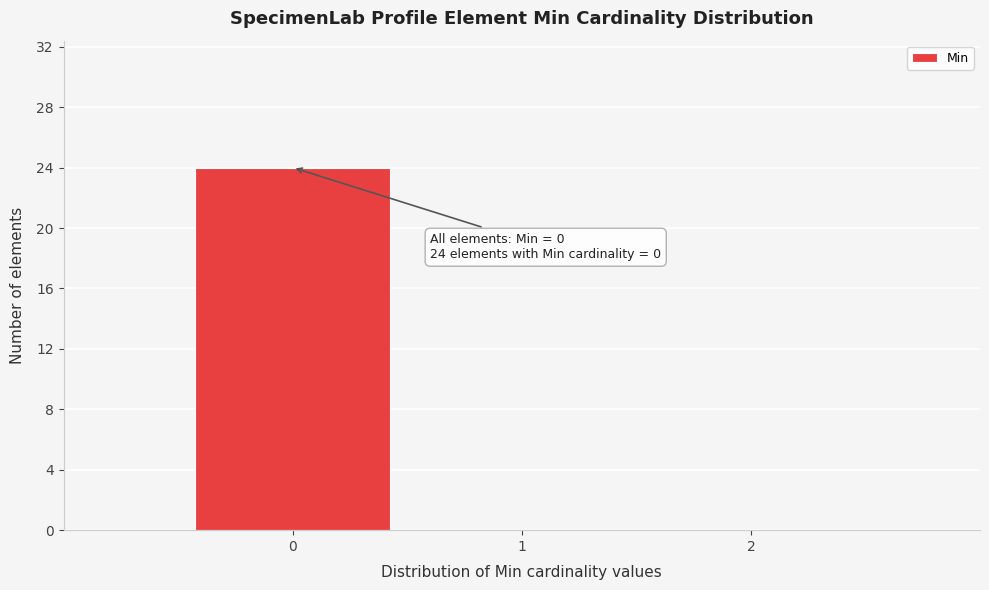

Over which range of the x-axis is the bar tallest?

-0.5 to 0.5